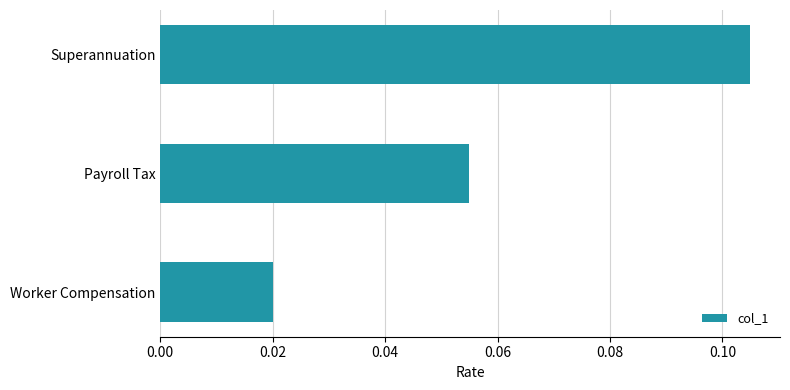

How many values are between 0 and 1?

3